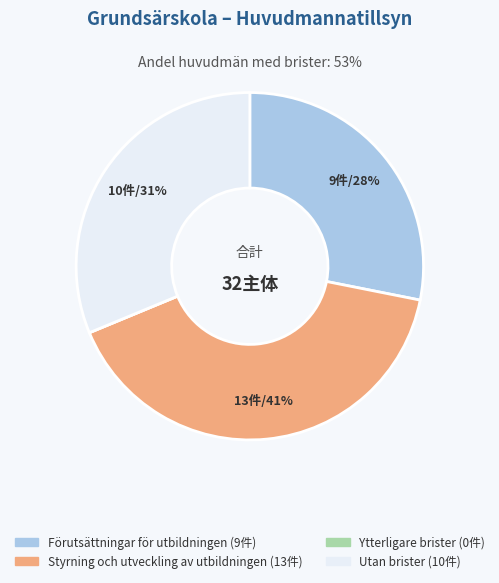

To the nearest percent, what is the difference between the largest and smallest slice percentages?

41%